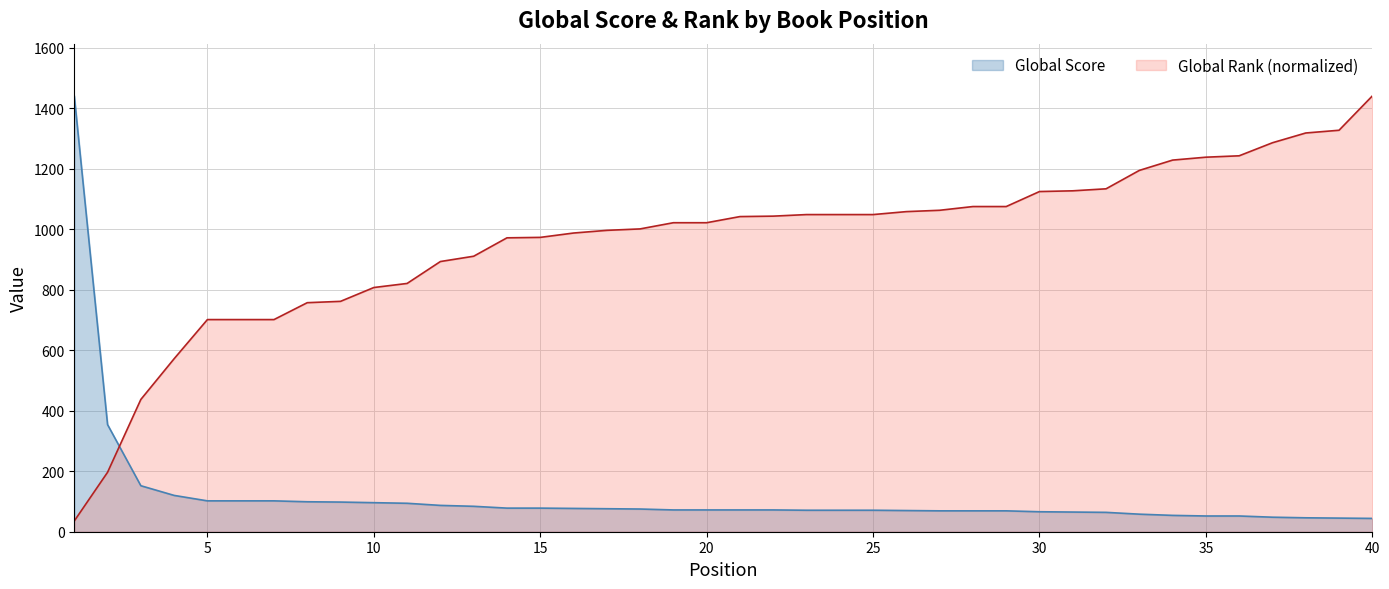

Reading left to right, extract all data points from this chart.

Global Score: 1440.0	354.0	152.0	120.0	102.0	102.0	102.0	99.0	98.0	96.0	94.0	87.0	84.0	78.0	78.0	77.0	76.0	75.0	72.0	72.0	72.0	72.0	71.0	71.0	71.0	70.0	69.0	69.0	69.0	66.0	65.0	64.0	58.0	54.0	52.0	52.0	48.0	46.0	45.0	44.0
Global Rank: 35.6	196.4	437.1	571.7	701.0	701.0	701.0	756.9	761.3	807.0	820.4	892.9	910.4	971.2	972.7	987.0	995.9	1000.7	1021.1	1021.1	1041.4	1042.9	1048.0	1048.0	1048.0	1057.8	1062.2	1074.6	1074.6	1124.1	1126.5	1133.2	1194.0	1228.1	1237.7	1242.3	1285.4	1317.6	1326.7	1440.0